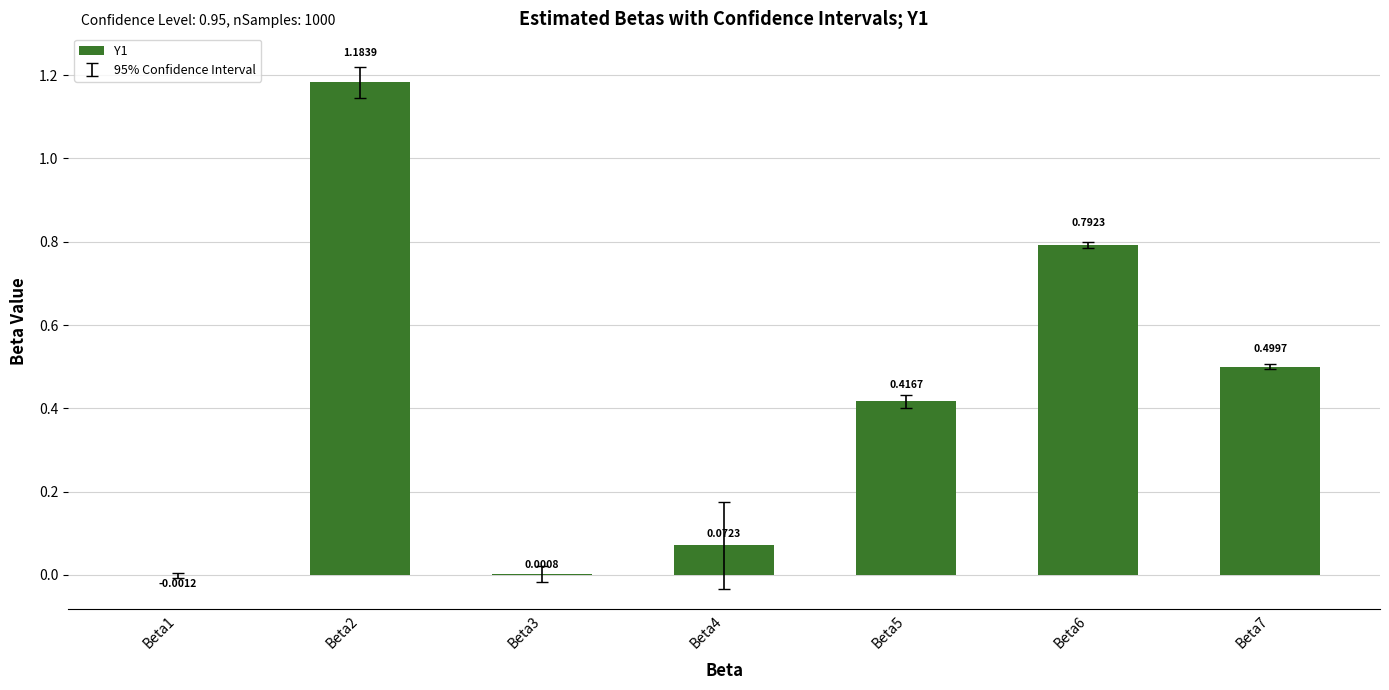

Are the bars horizontal?

No